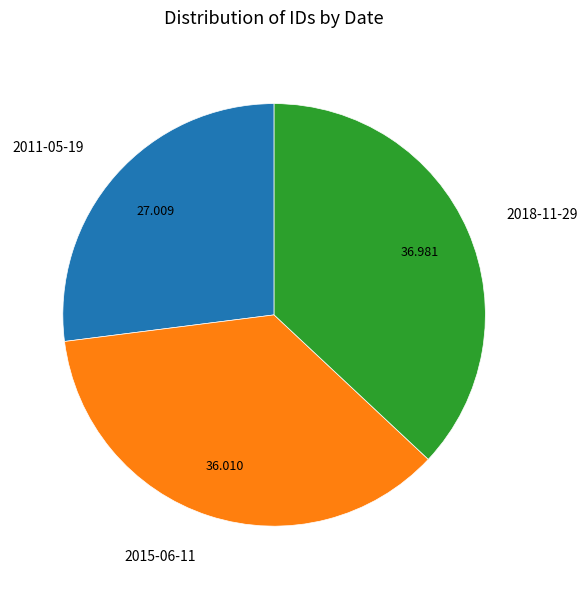

True or false: 2011-05-19 accounts for 27% of the total.

True